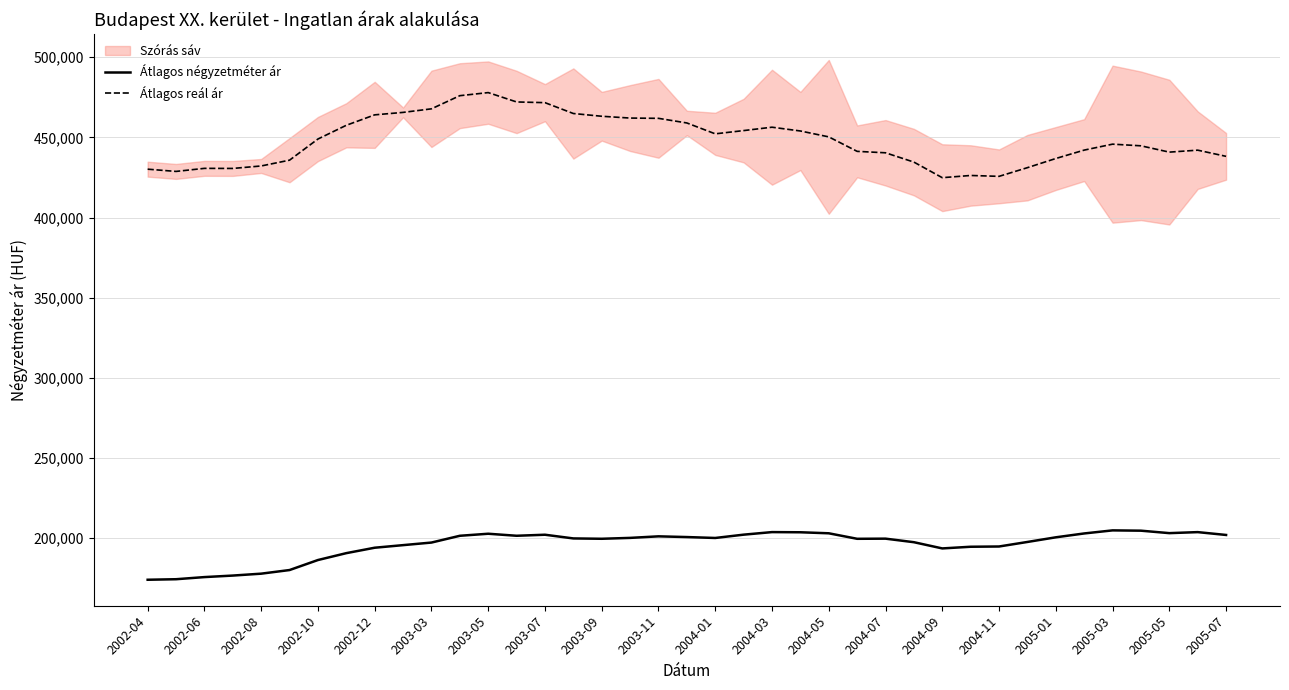

List the series in order of their overall mean, lowest first.

Átlagos négyzetméter ár, Átlagos reál ár